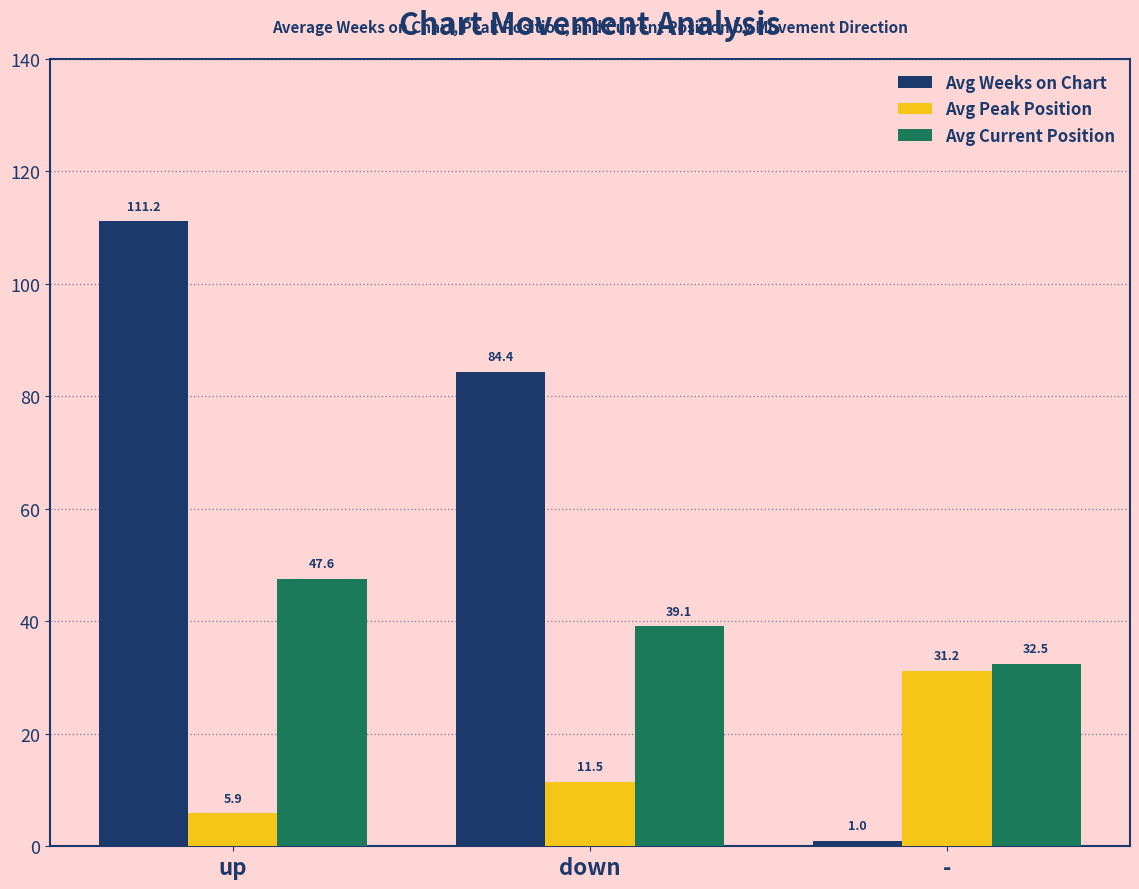

What is the difference between the highest and lowest values at down?

72.9